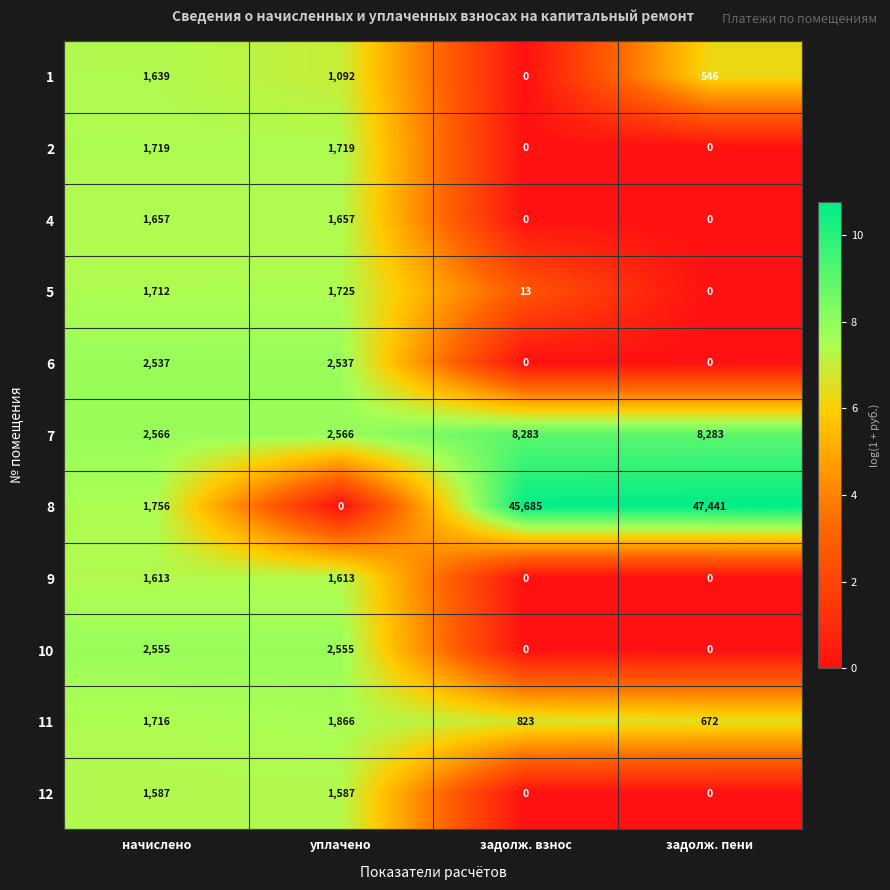

What is the spread (max minus min) of values at начислено?

979